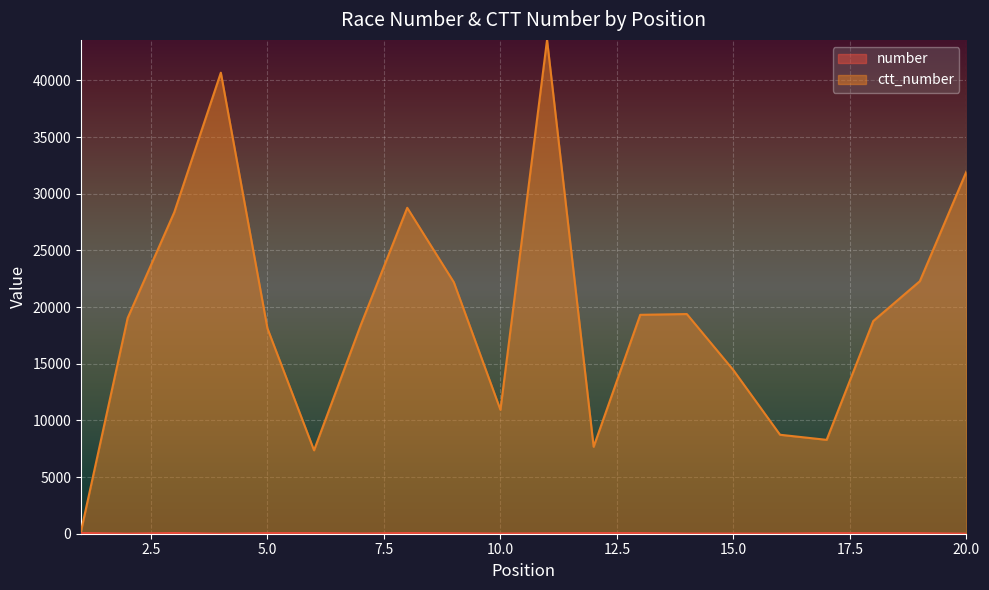

At which label is number closest to 32?

11